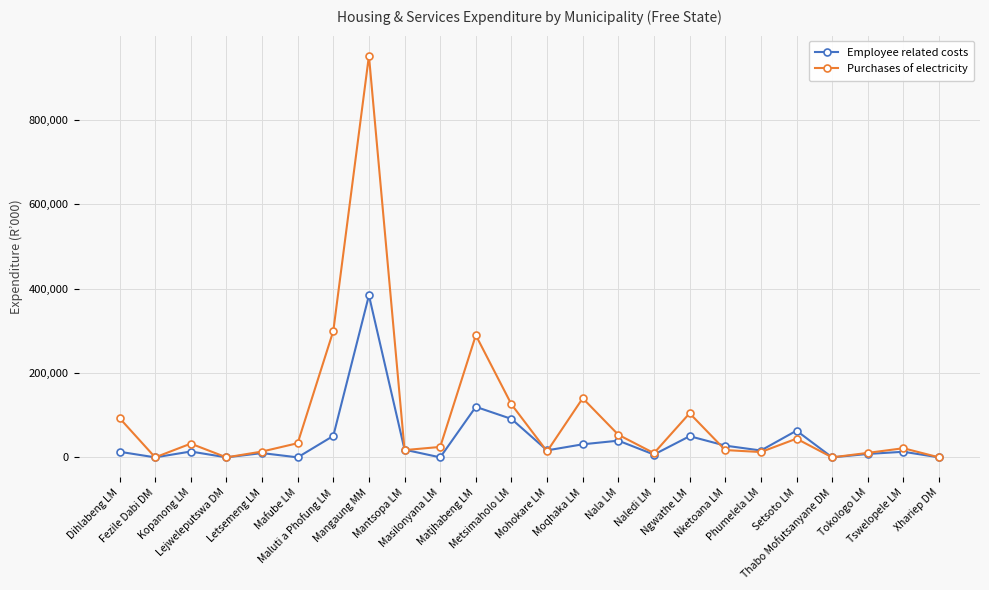

What position from the right is Metsimaholo LM?

13